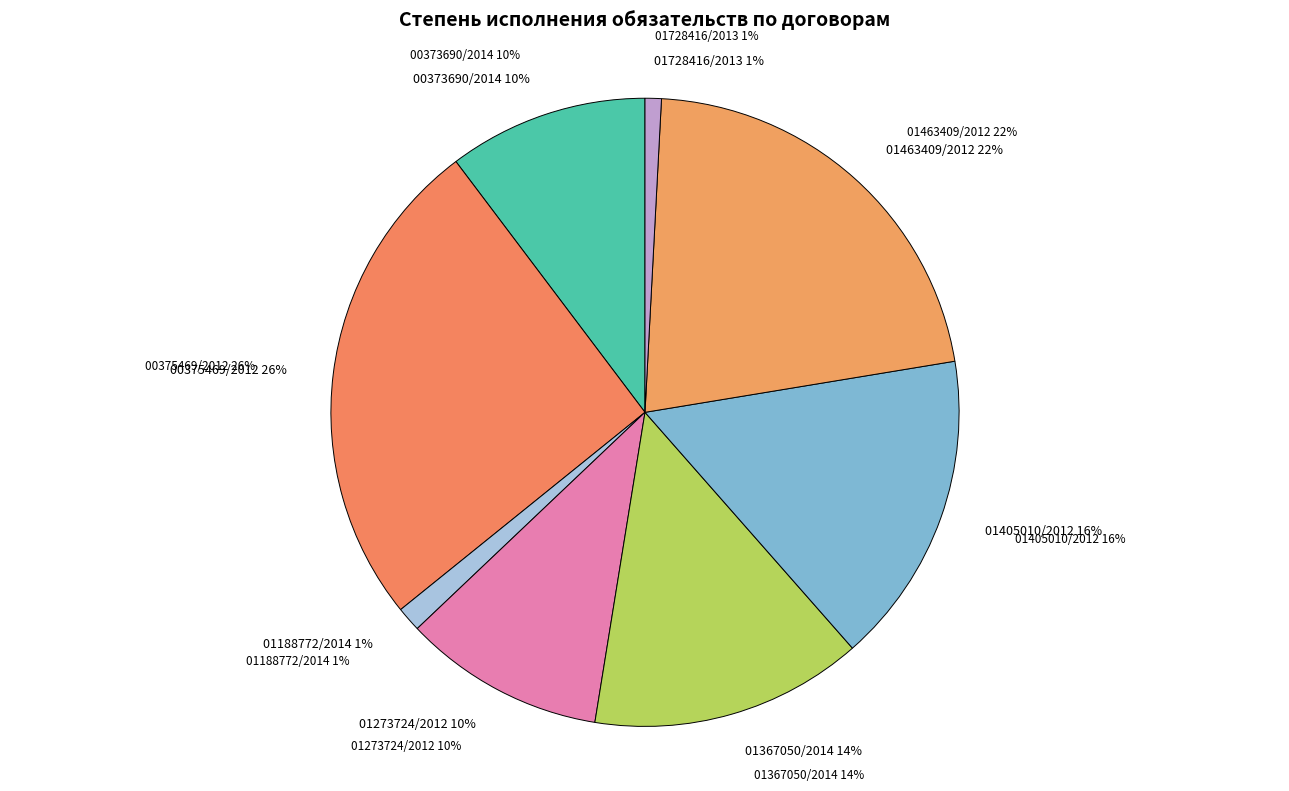

True or false: И-23-01273724/2012 accounts for 19% of the total.

False